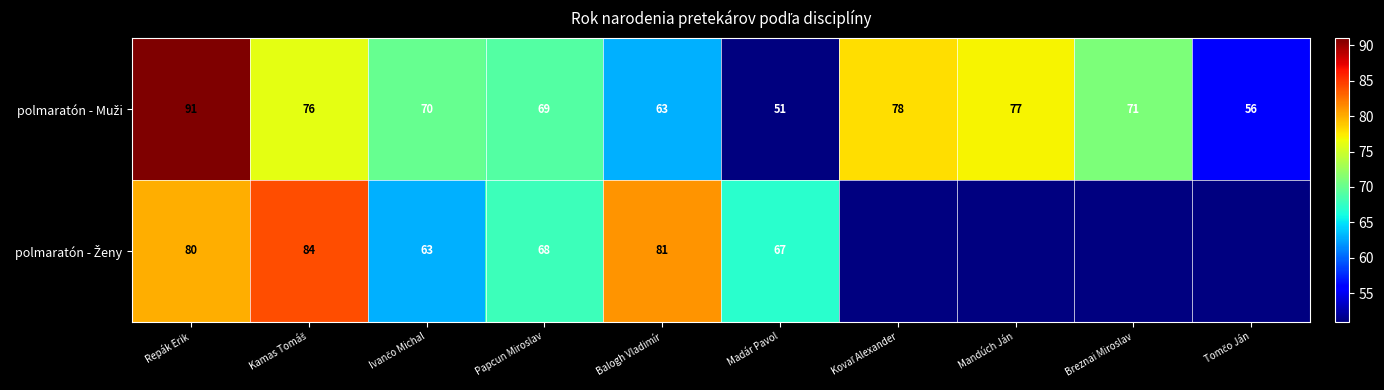

What is the difference between the highest and lowest values at Madár Pavol?

16